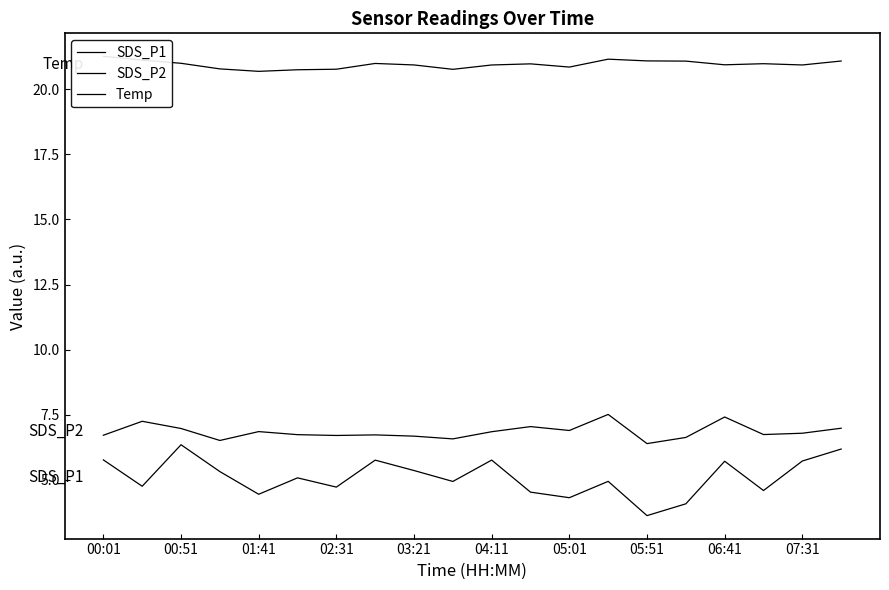

The SDS_P2 series shows 2.9 at 07:31. True or false?

False